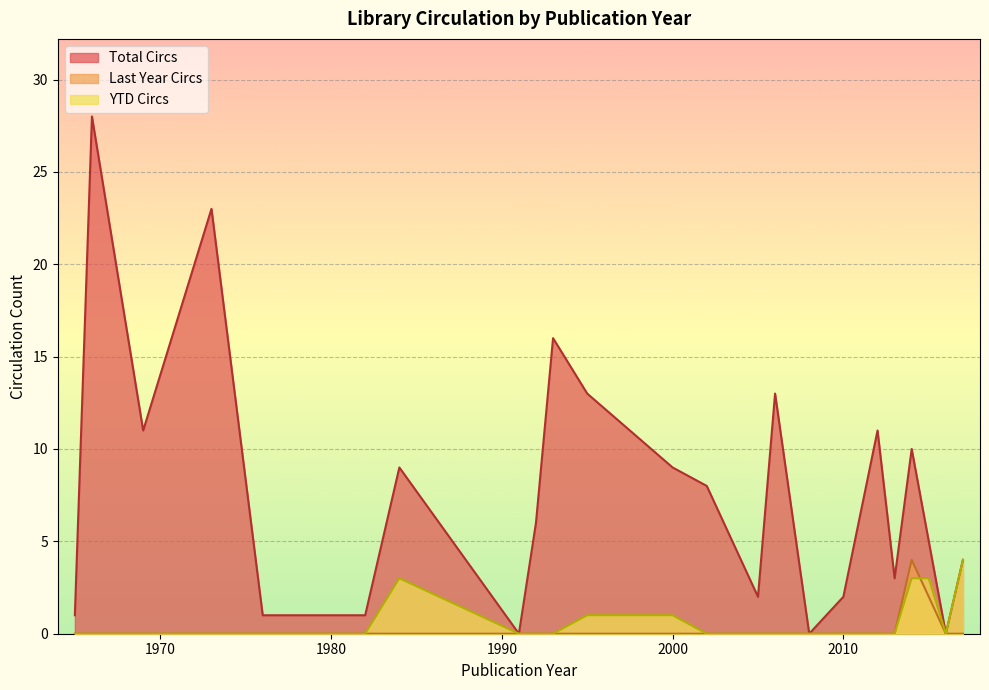

True or false: YTD Circs and Total Circs intersect in this chart.

False